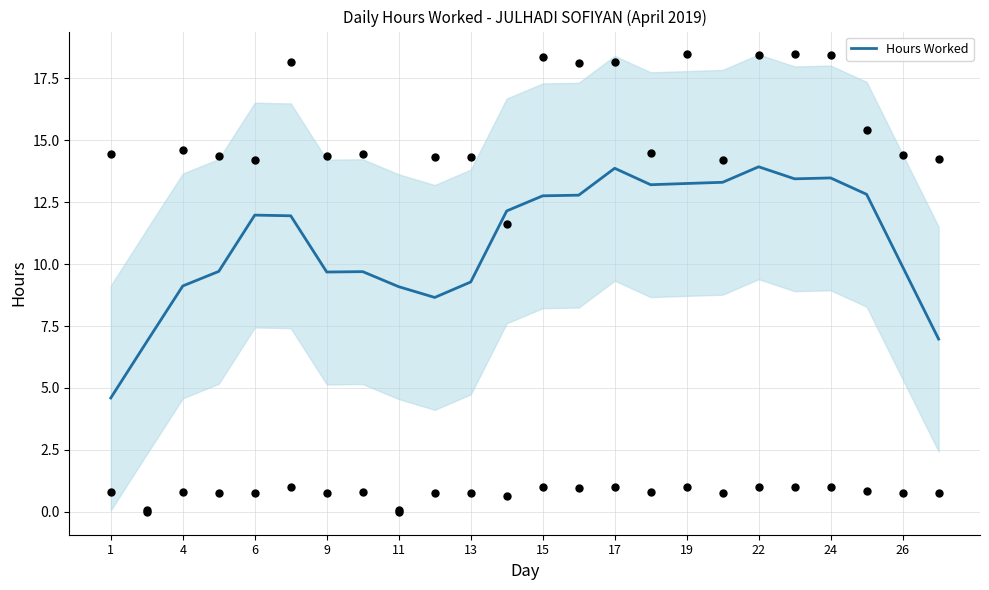

Is it true that Hours Worked equals 17.6 at 26?

False